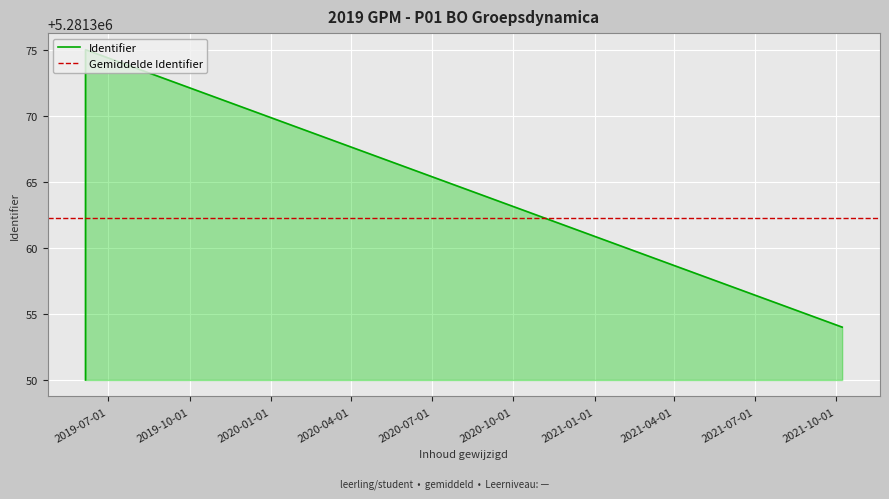

How many distinct data groups are displayed?

1